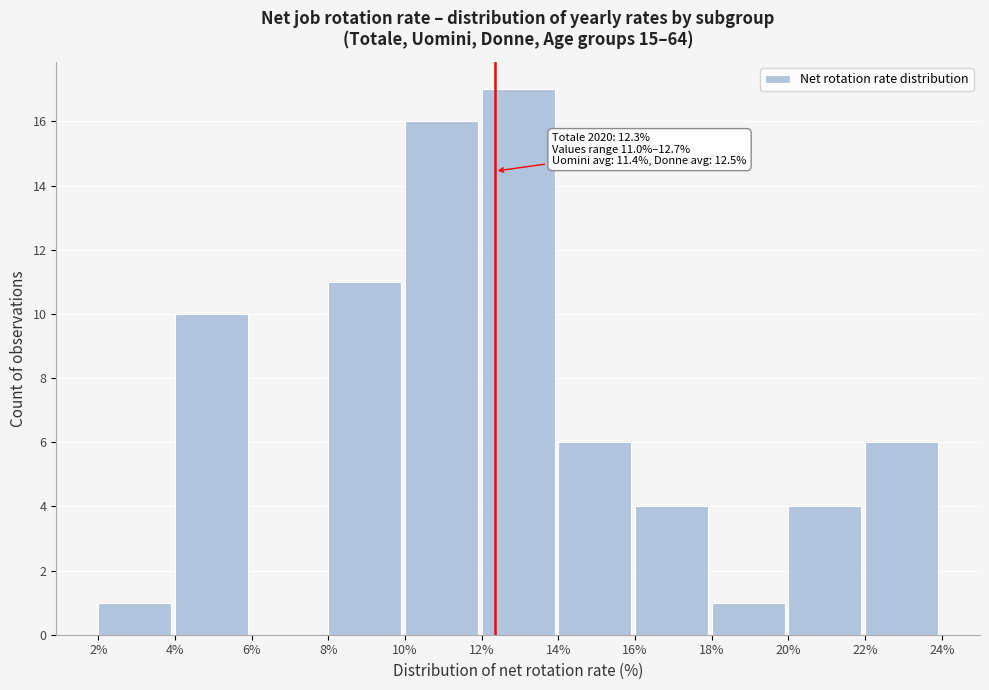

Over which range of the x-axis is the bar tallest?

12% to 14%